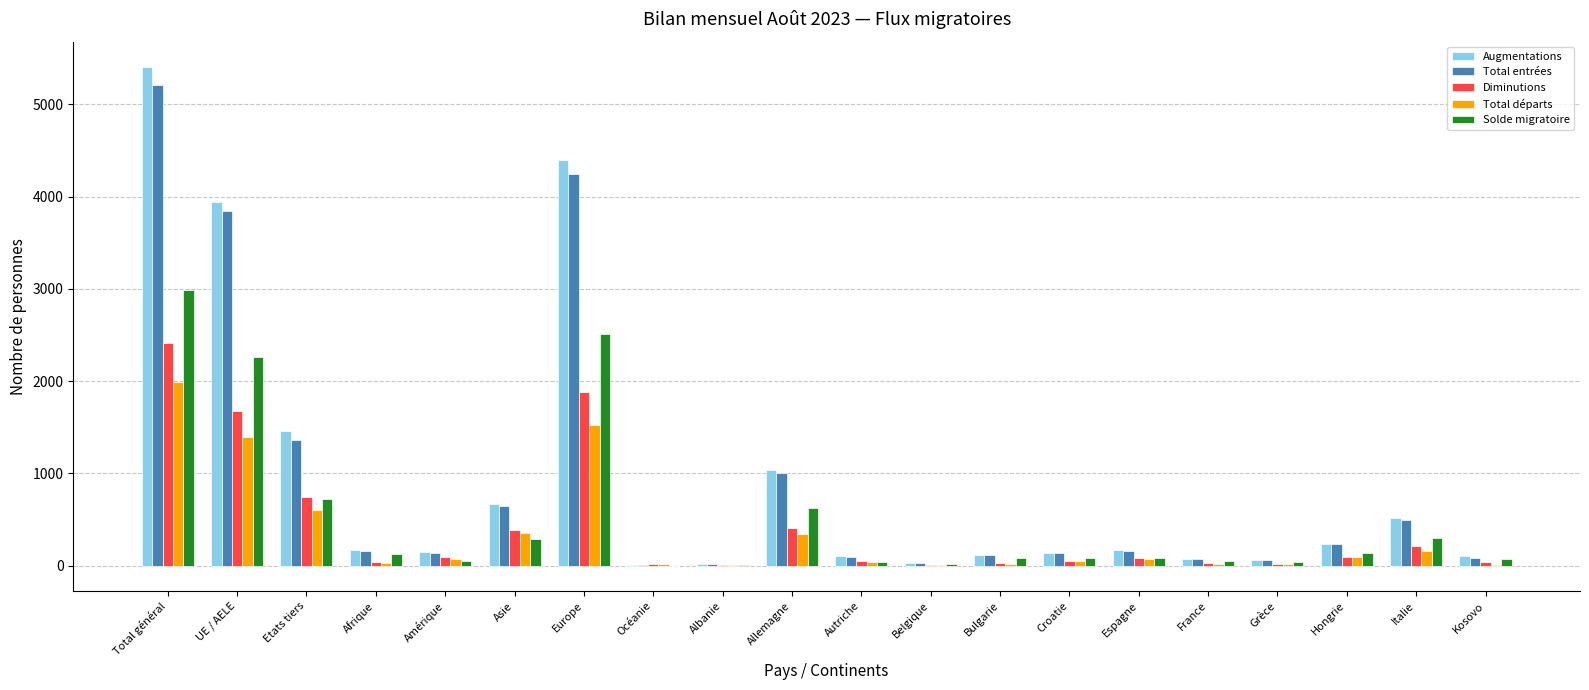

Count the number of categories in the chart.

20